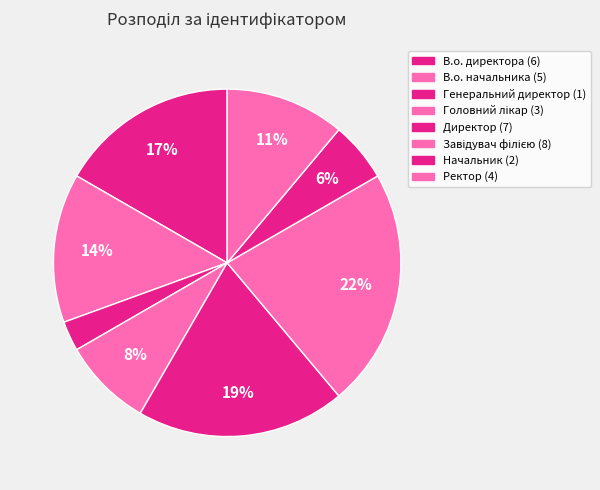

Count the number of slices in the pie.

8